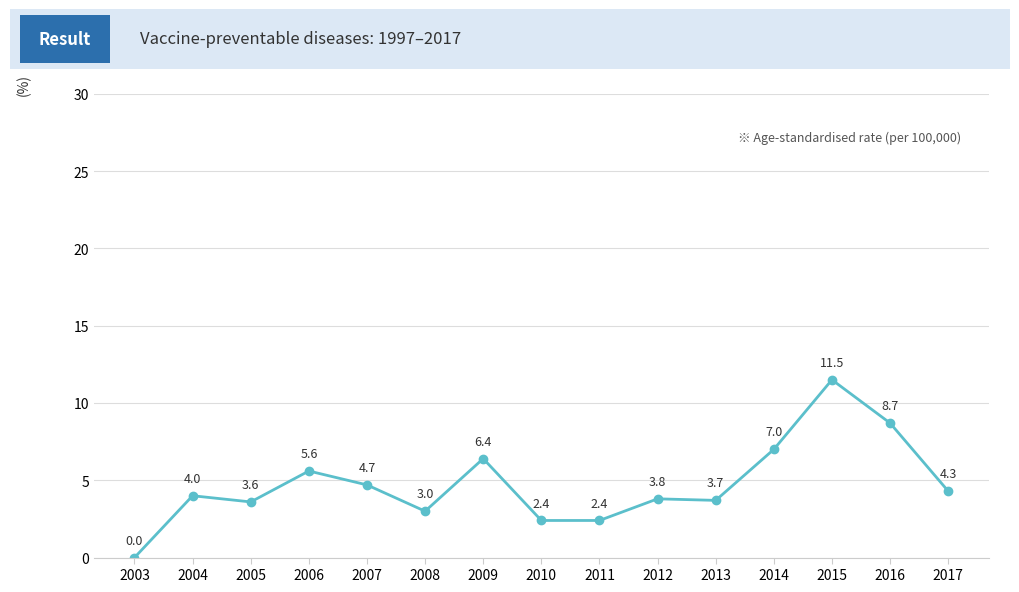

What is the sum of all values?

71.1